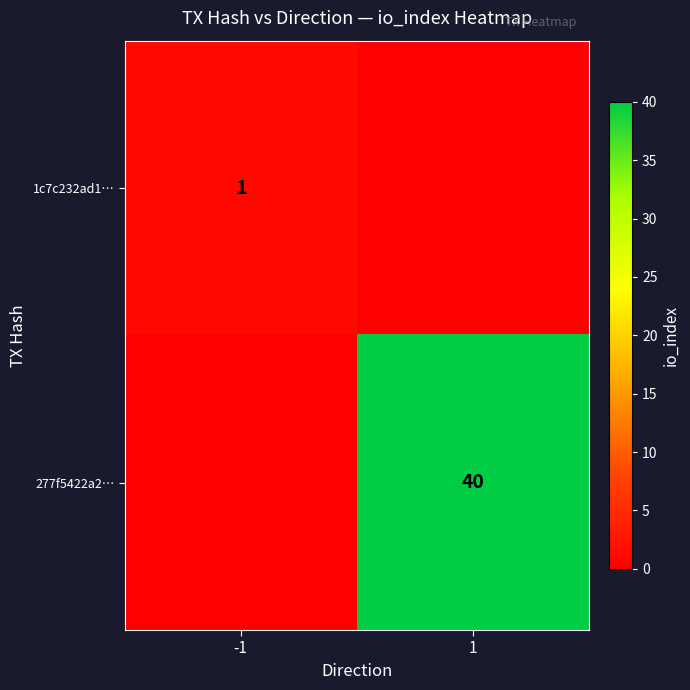

True or false: 277f5422a2… has a value of 12 at 1.

False